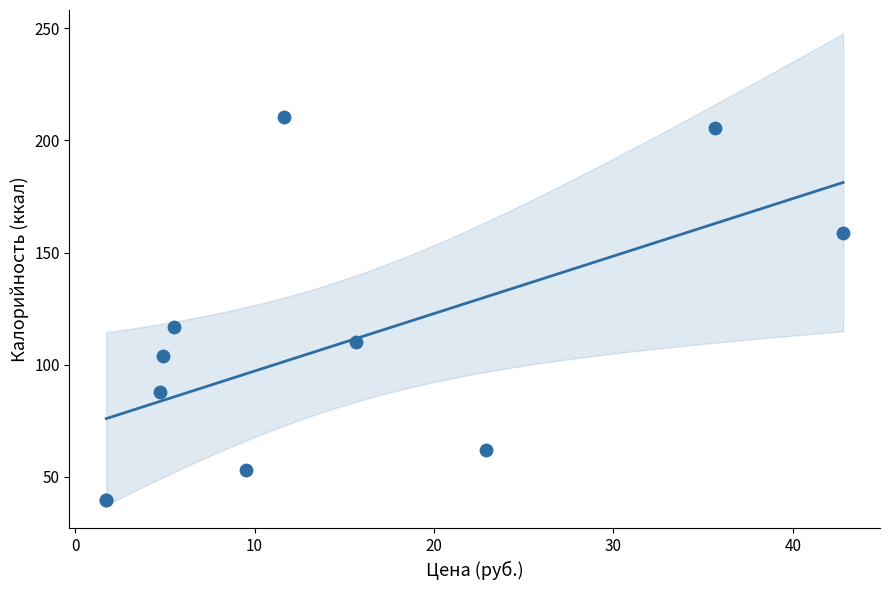

What Y value in the scatter plot is closest to 125?

117.0